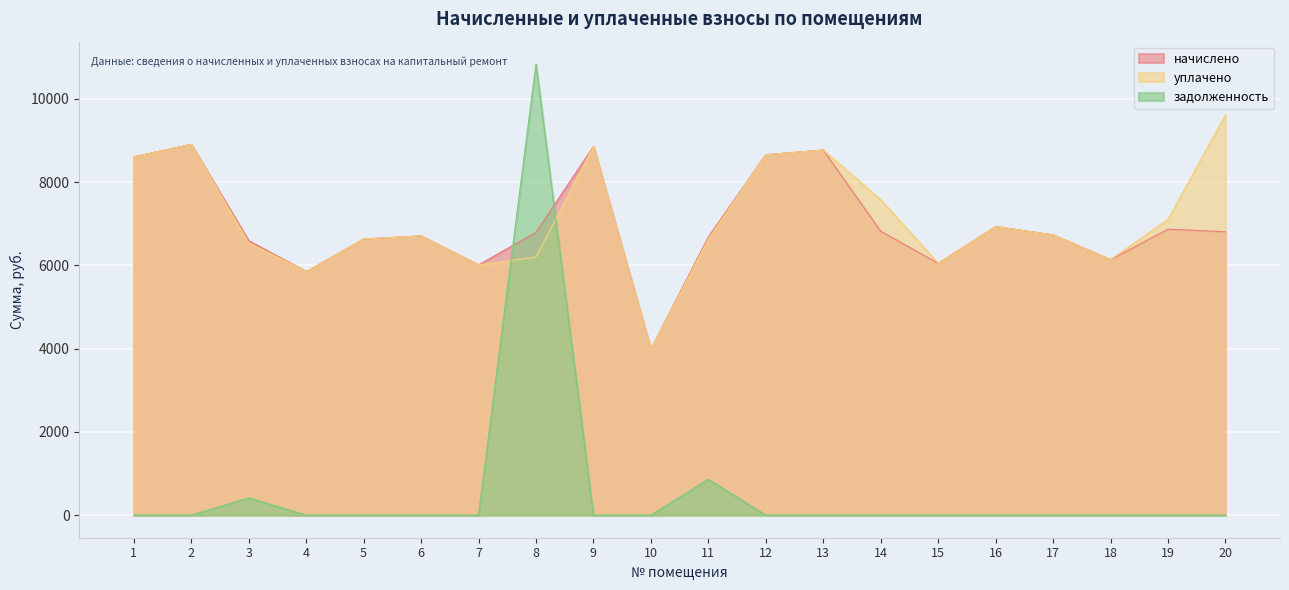

Reading left to right, what are all the values shown in this chart?

начислено: 8607.1	8905.2	6592.5	5849.8	6632.3	6706.8	6011.3	6793.7	8855.5	3986.8	6682.0	8656.8	8768.5	6818.6	6048.5	6930.4	6731.6	6135.5	6868.3	6806.2
уплачено: 8607.1	8905.2	6539.4	5849.8	6632.3	6706.8	6011.3	6200.0	8855.5	3986.8	6628.2	8656.8	8768.5	7576.2	6048.5	6930.4	6731.6	6135.5	7104.2	9611.9
задолженность: 0.7	0.0	415.2	0.0	0.0	0.0	0.0	10830.6	0.0	0.0	862.4	0.0	0.0	0.0	0.0	0.0	0.0	0.0	0.0	0.0